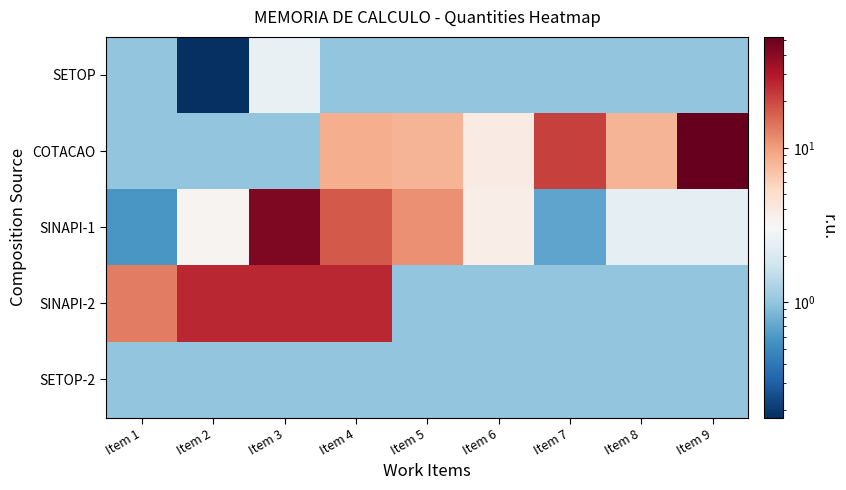

Which series changed the most between Item 6 and Item 8?

COTACAO